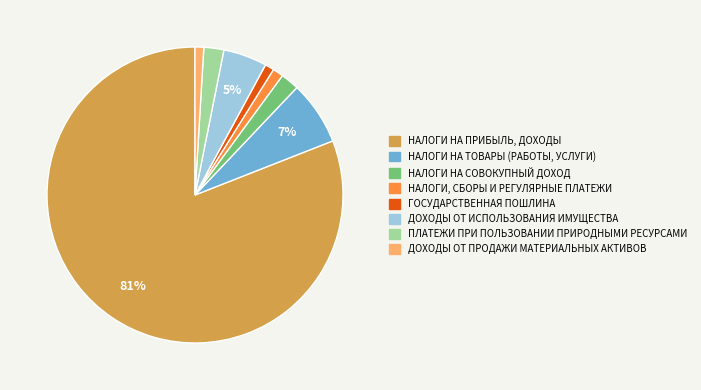

Is it true that ГОСУДАРСТВЕННАЯ ПОШЛИНА is 11% of the pie?

False